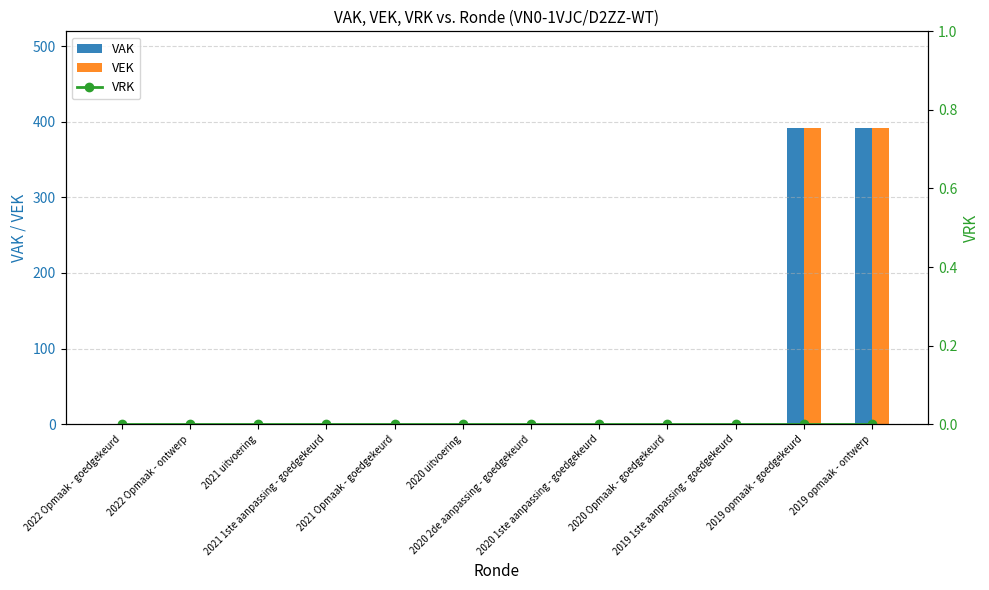

What is the difference between the maximum and second lowest values in the VEK series?

392